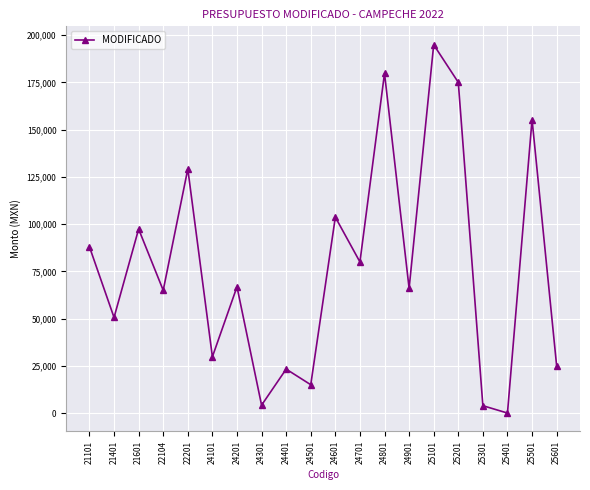

At which category does the chart reach its minimum across all series?

25401